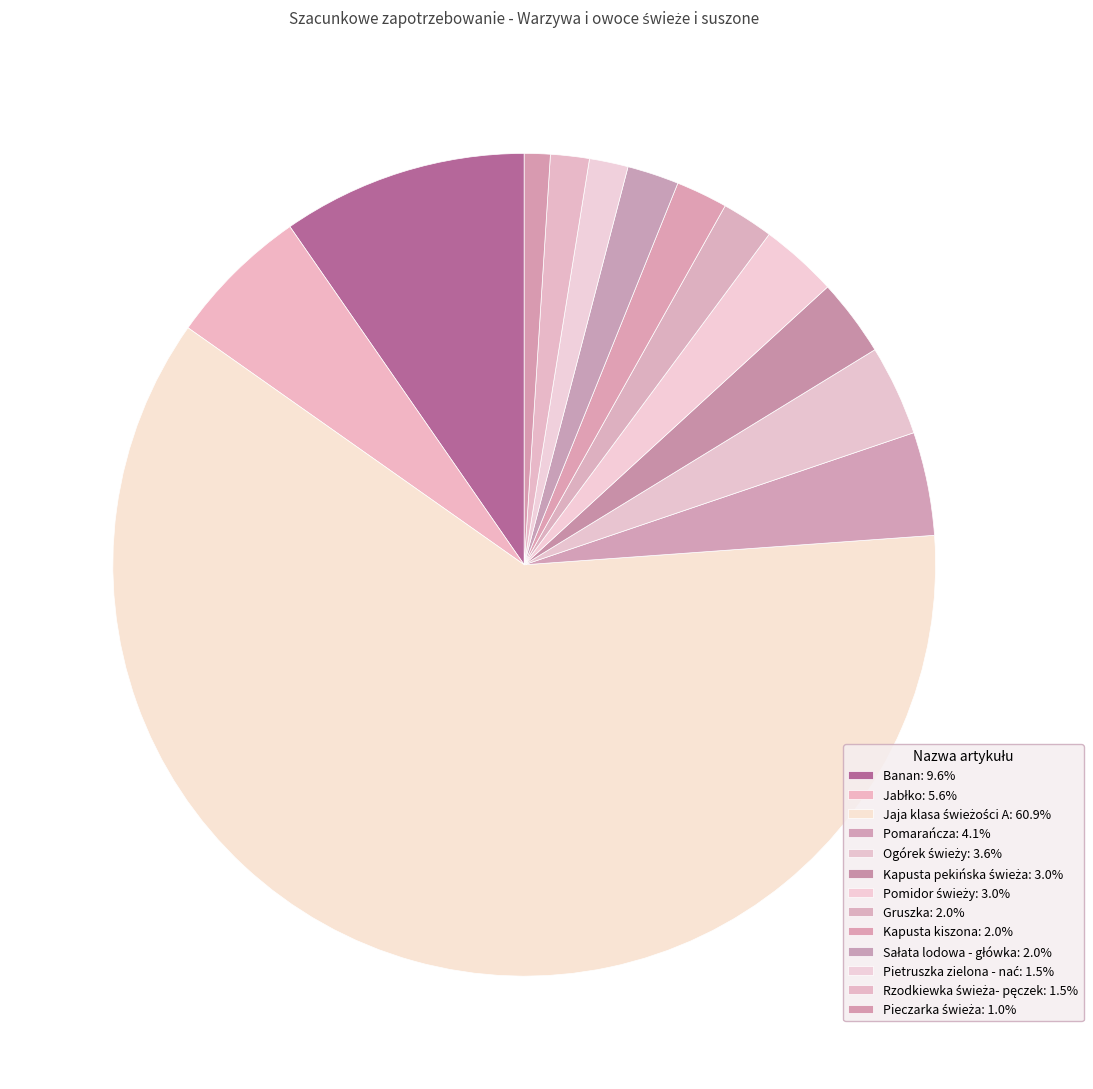

How many slices are in this pie chart?

13